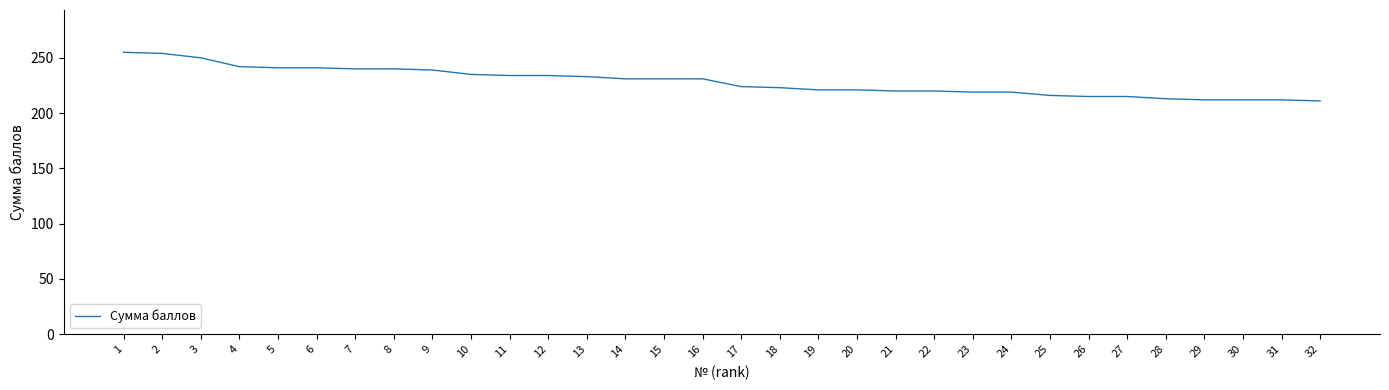

Between 4 and 17, which is larger?

4